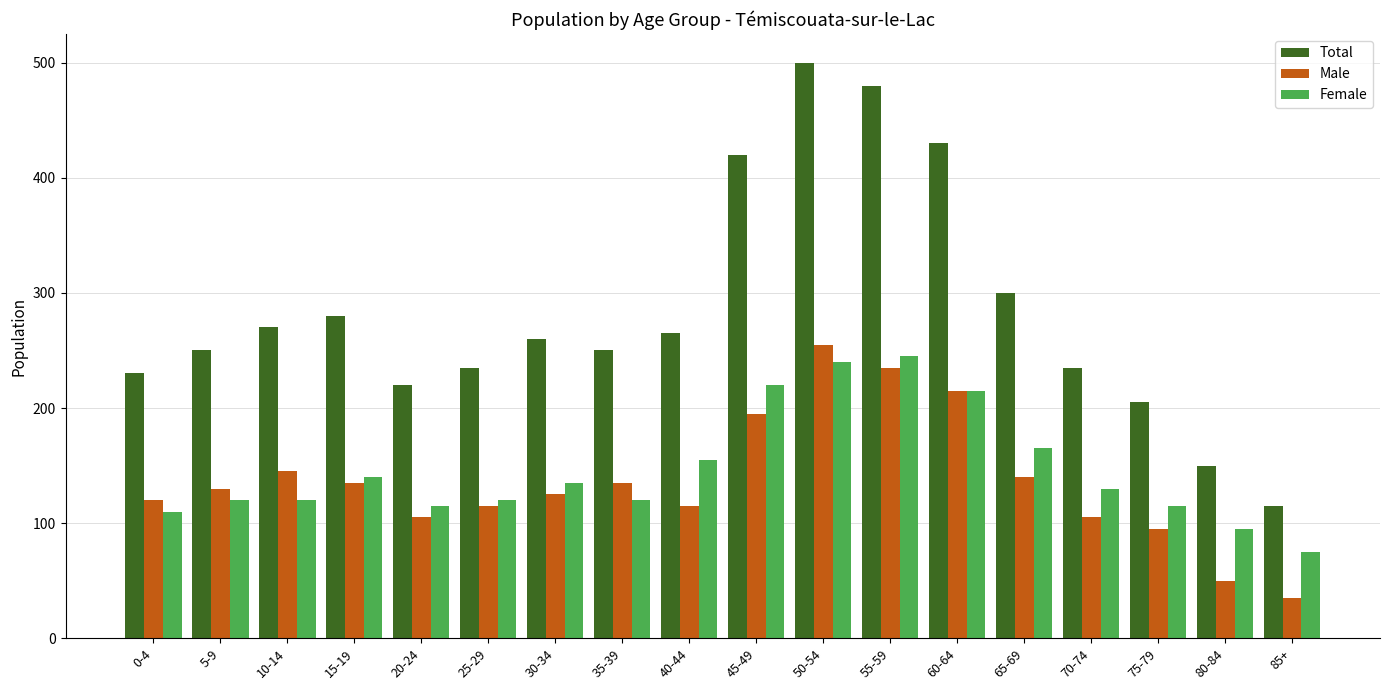

At which label does Male reach its minimum?

85+